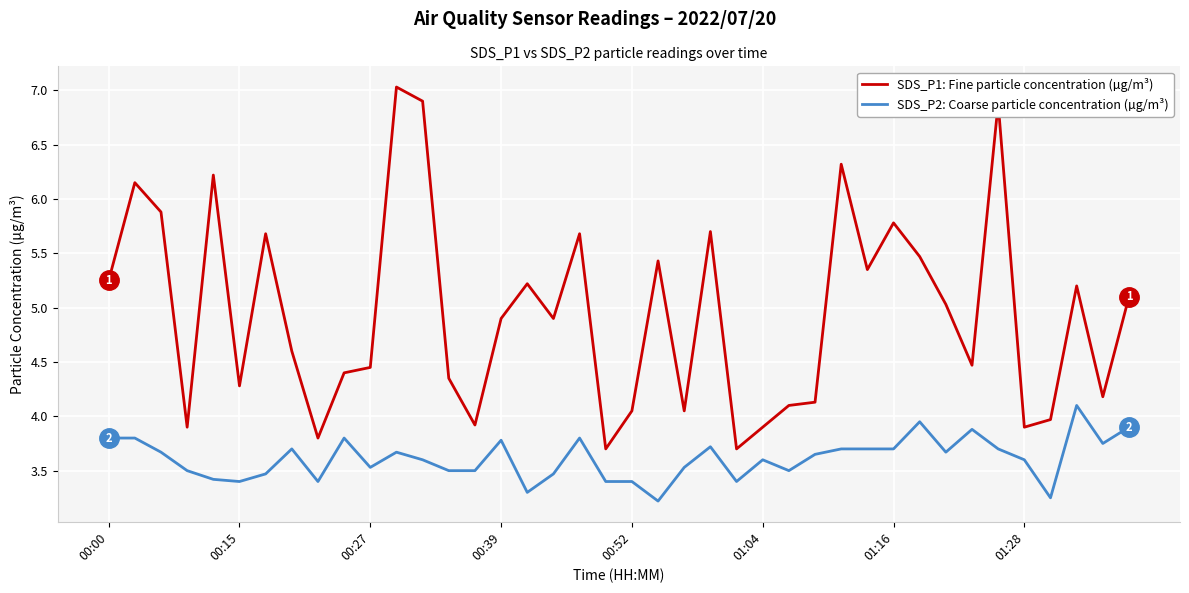

What is the difference between the maximum and minimum values in the SDS_P2: Coarse particle concentration (µg/m³) series?

0.9